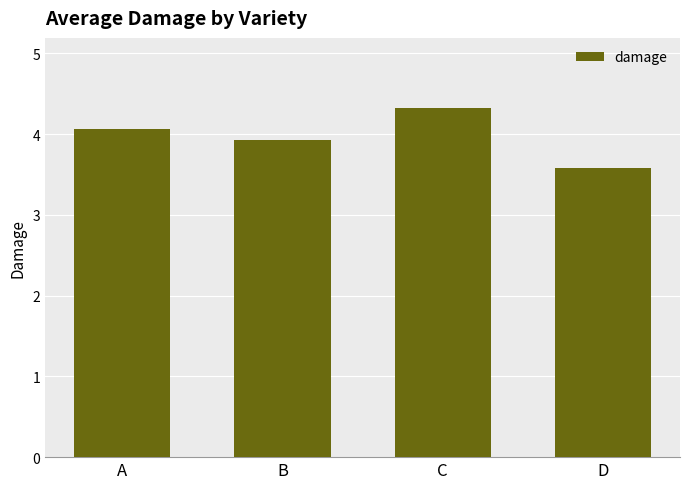

Is it true that the value at C is 4.3?

True